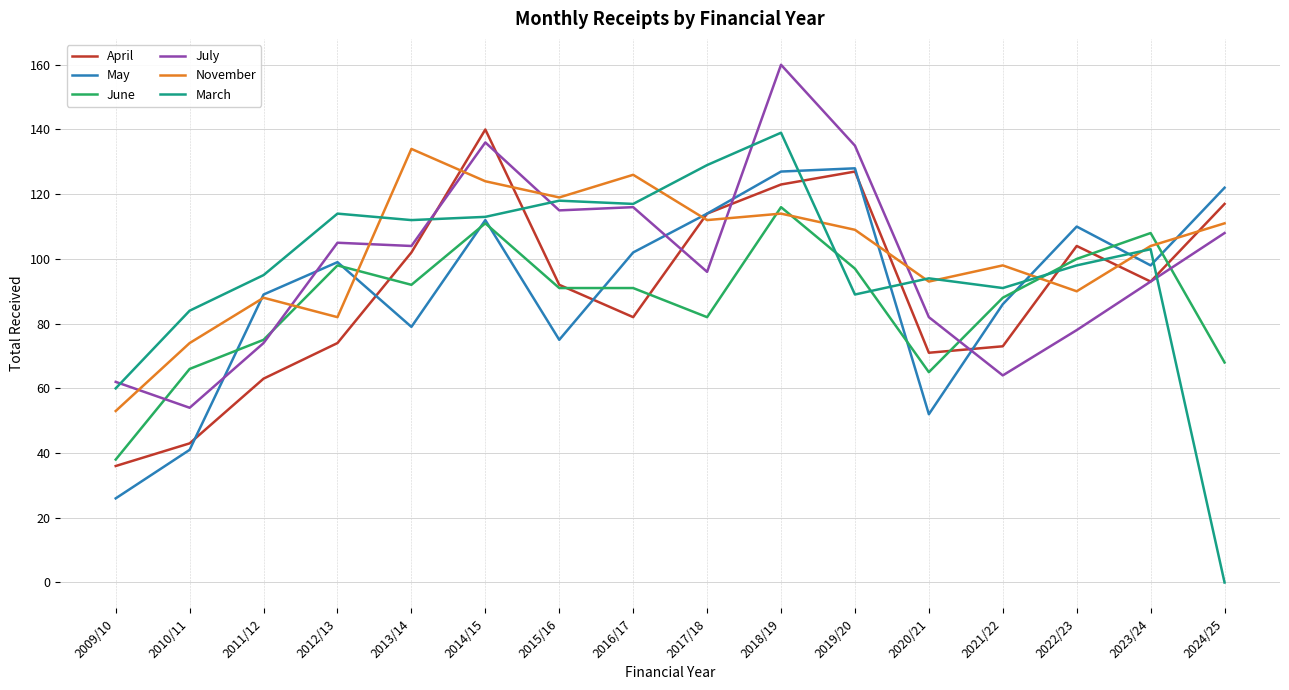

True or false: April has more than 0 points higher than both neighbors.

True